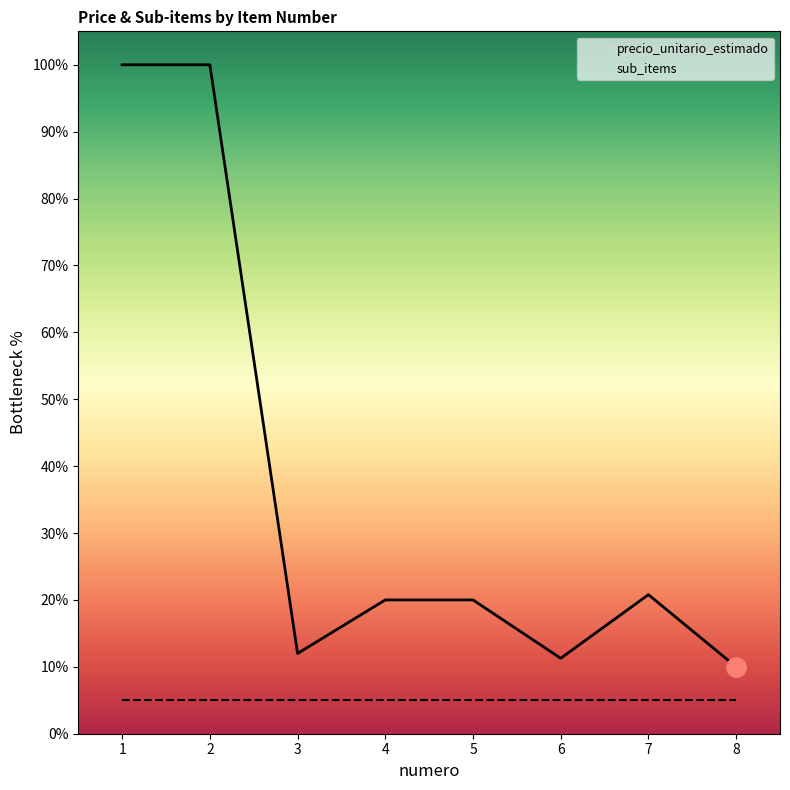

List the labels in order of value, smallest first.

8, 6, 3, 4, 5, 7, 1, 2